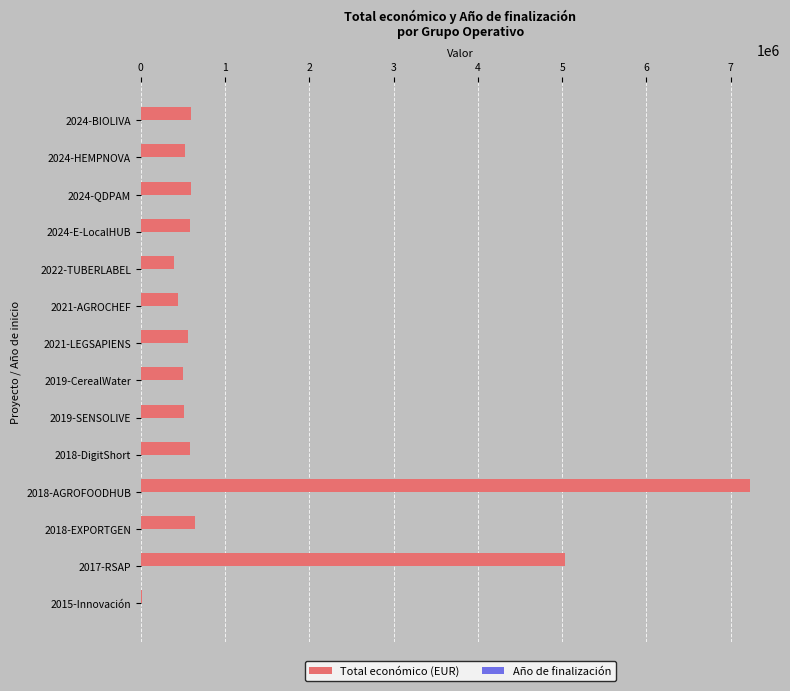

Where is Total económico (EUR) nearest to the value 3618899?

2017-RSAP